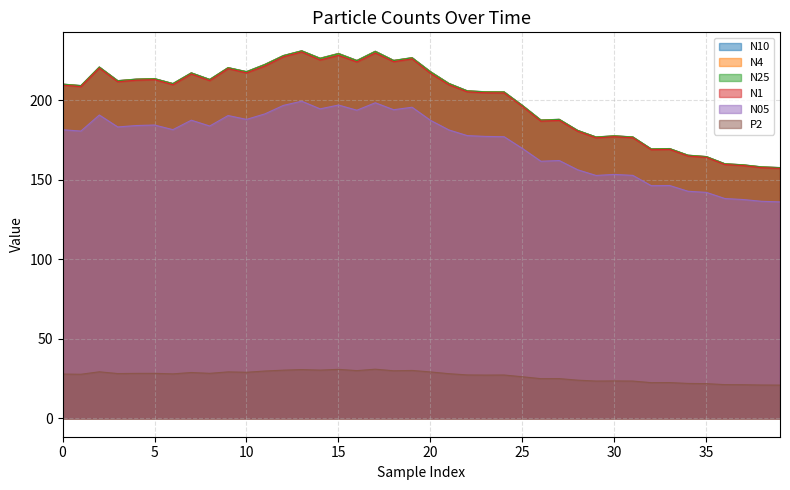

Read the N10 value at 20.

218.0